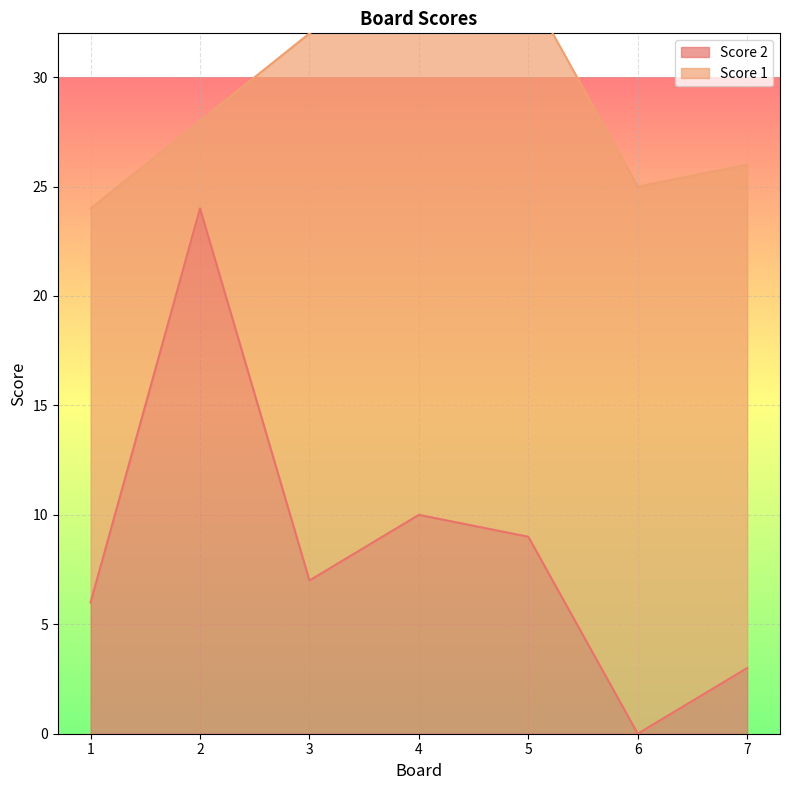

List the labels in order of value, largest first.

2, 4, 5, 3, 1, 7, 6